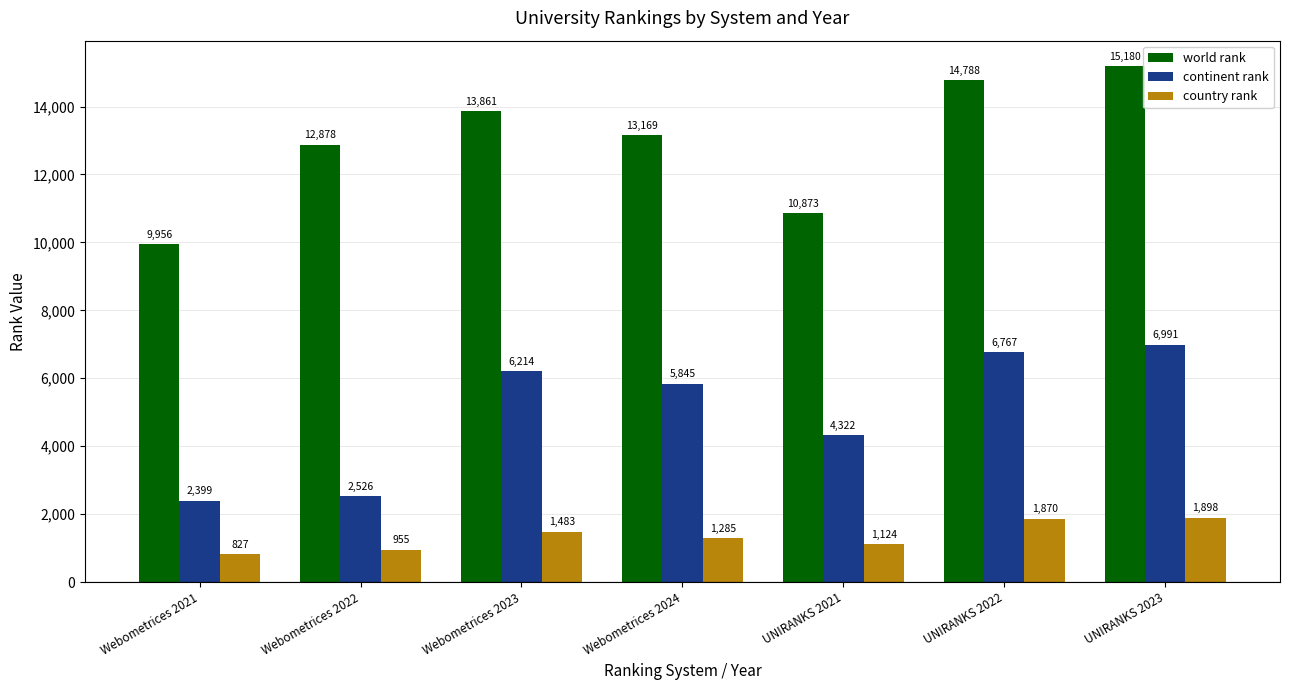

What is the label of the 4th bar from the left?

Webometrices 2024